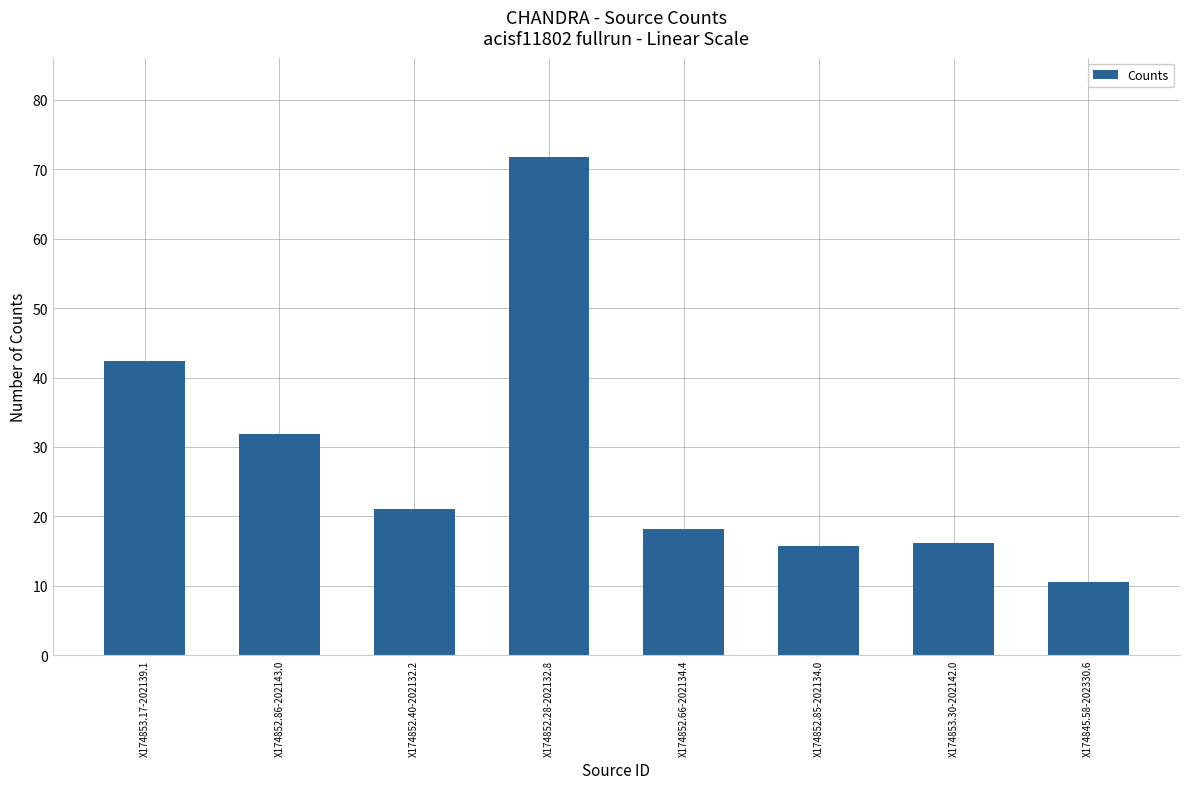

Where is the data nearest to the value 41?

X174853.17-202139.1